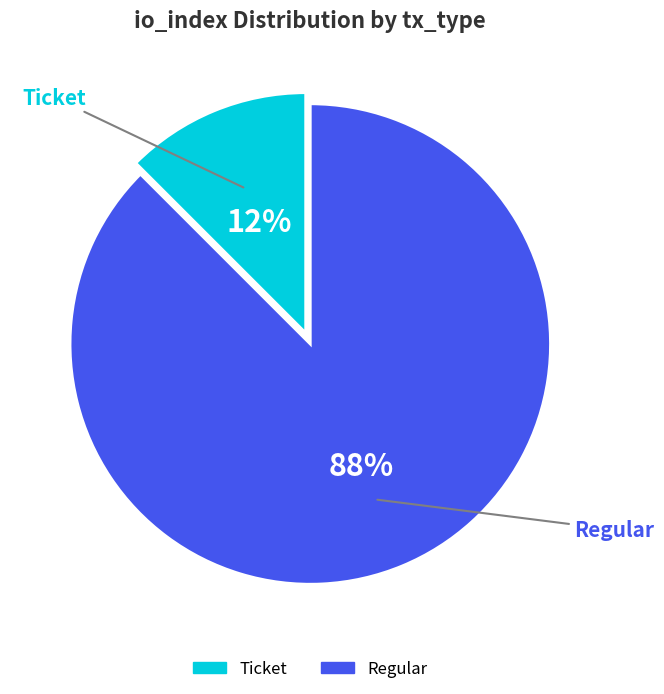

Is Regular the majority of the pie?

Yes